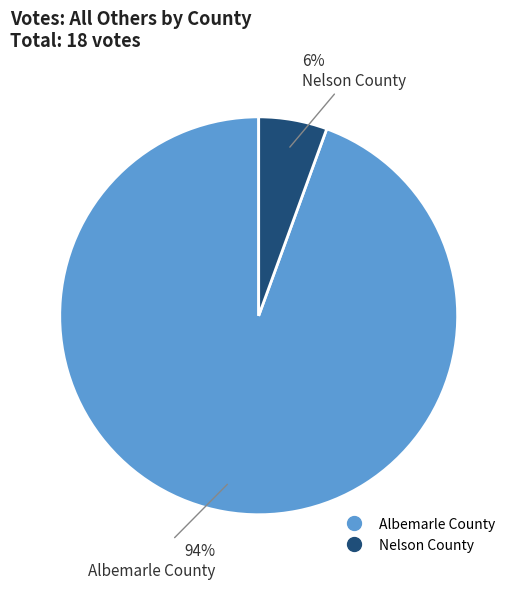

Does Nelson County account for over 50% of the chart?

No